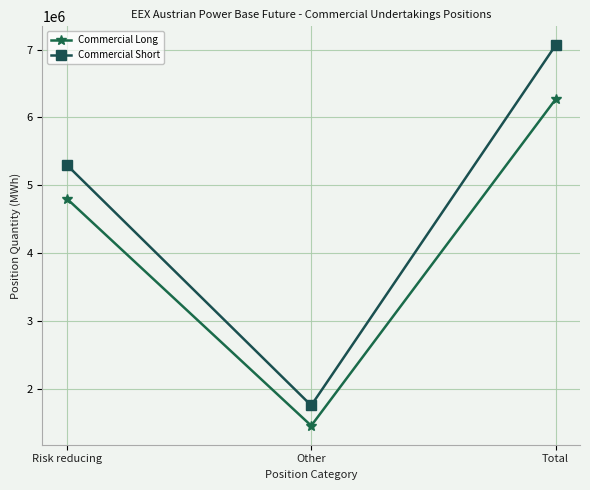

What is the smallest value displayed?

1462764